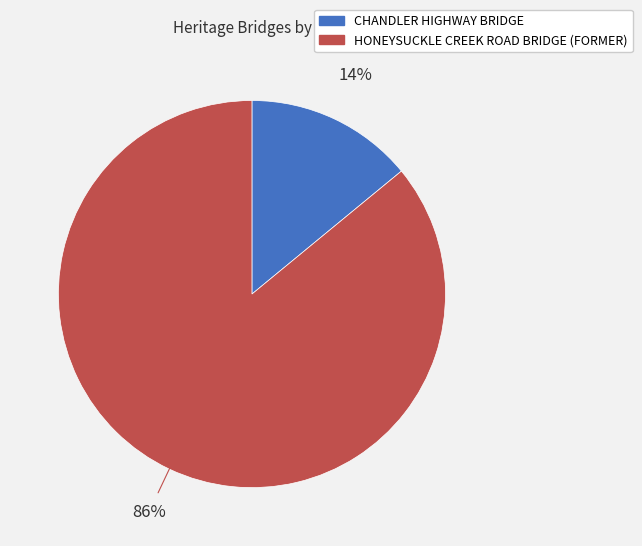

How many segments does this pie chart have?

2